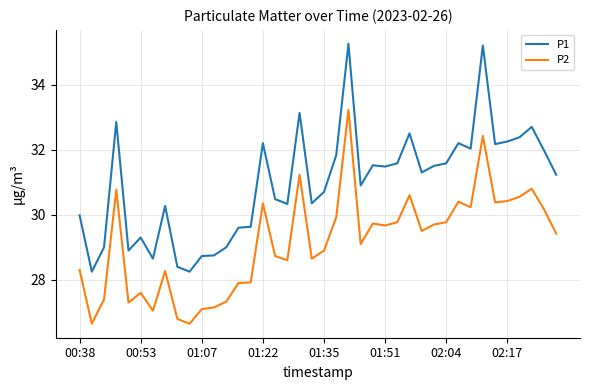

Does the chart display data point markers on the line(s)?

No